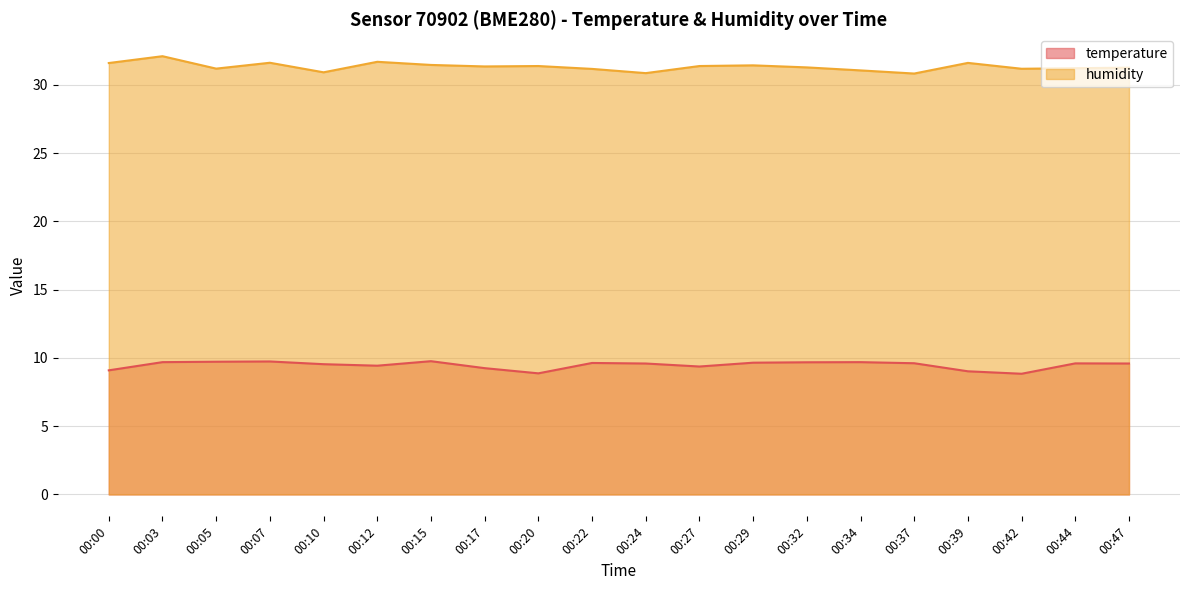

The humidity series shows 30.8 at 00:37. True or false?

True